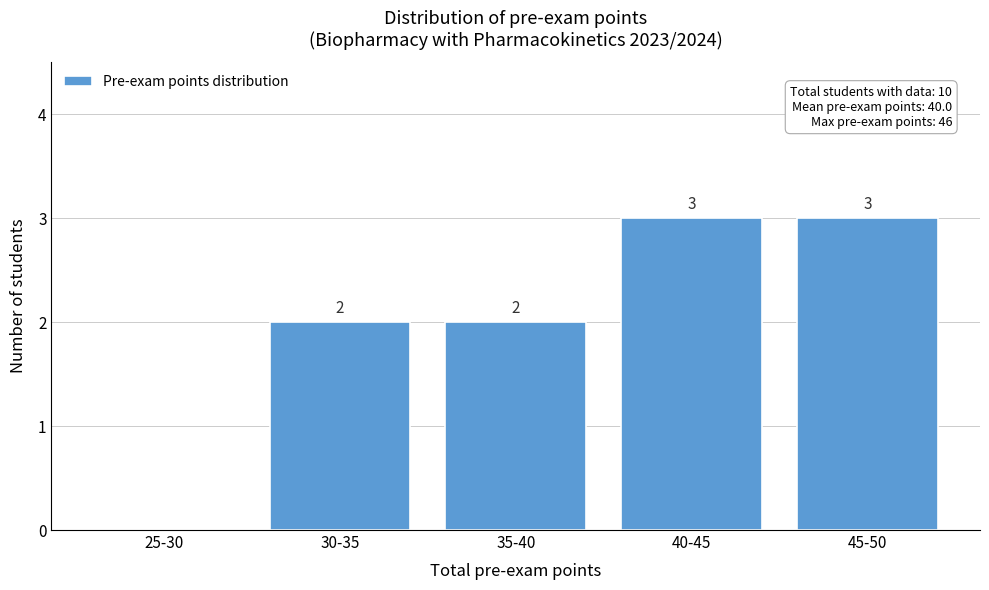

Reading right to left, what are all the values shown in this chart?

45-50=3	40-45=3	35-40=2	30-35=2	25-30=0